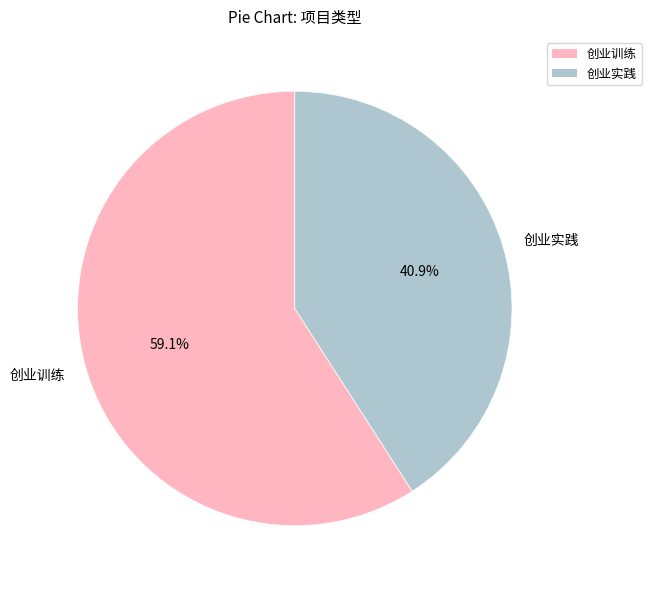

The 创业训练 slice represents 59% of the pie. True or false?

True